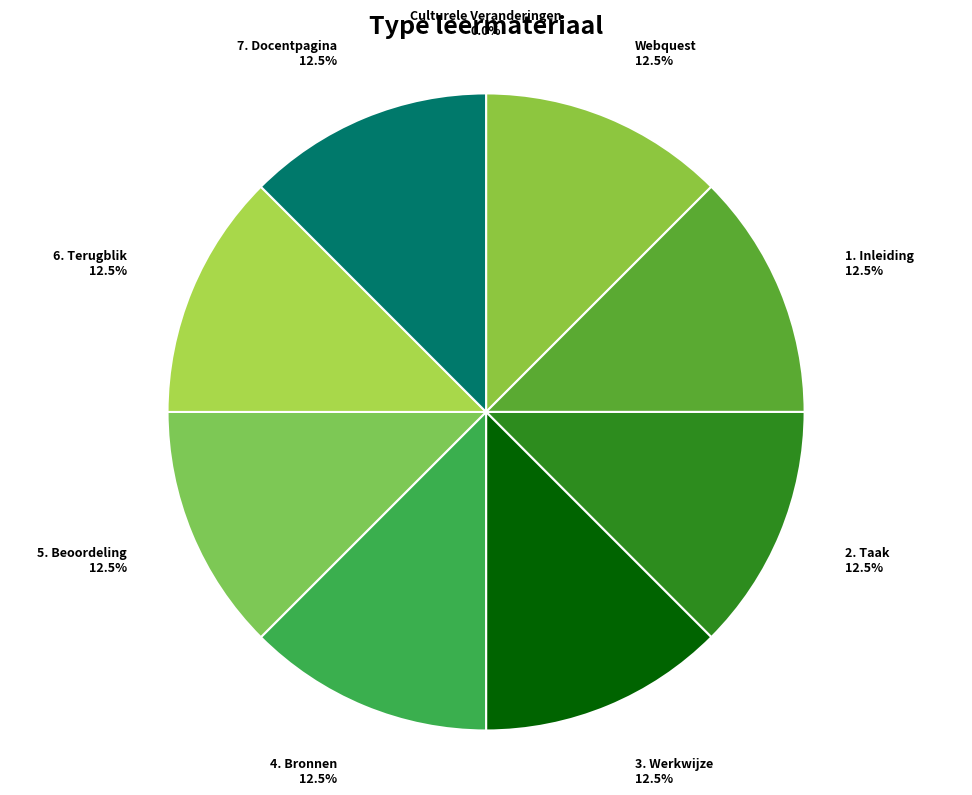

To the nearest percent, what is the average slice percentage?

11%